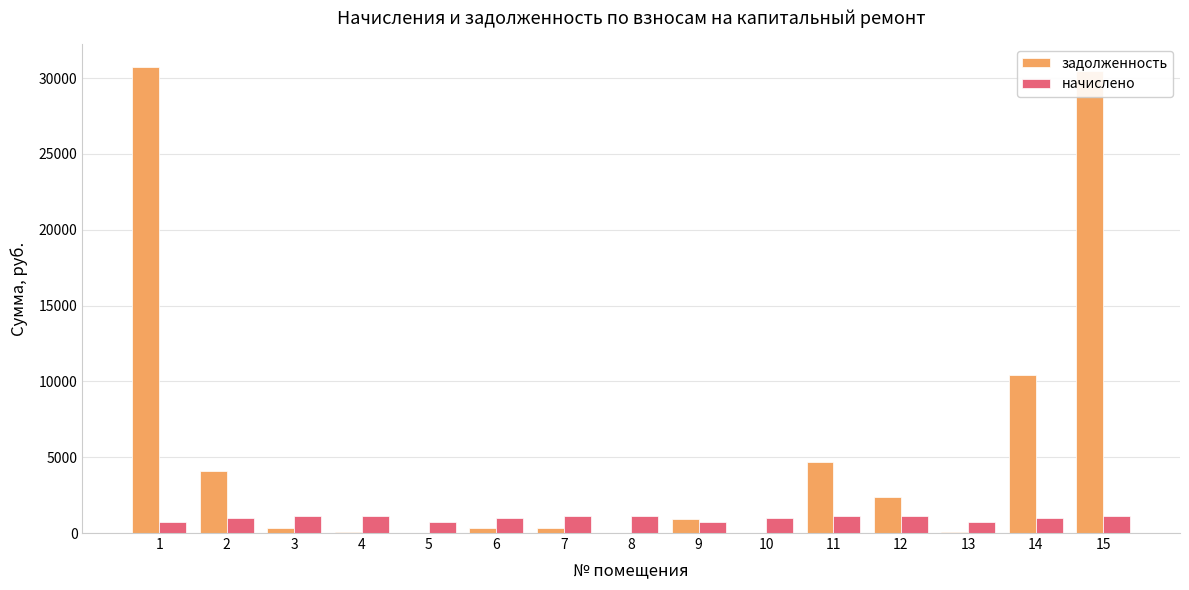

Where does the начислено series first go above 1011?

3